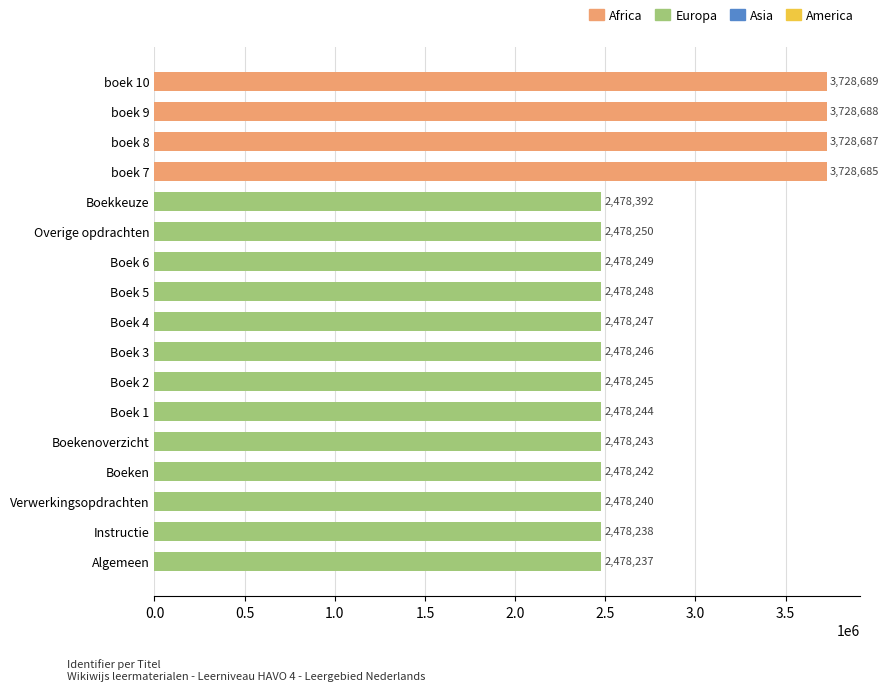

What is the change in value from boek 7 to Boekkeuze?

-1250293